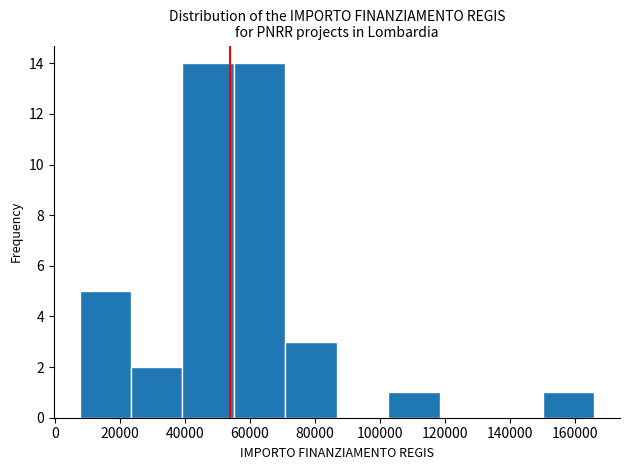

Reading left to right, list every bar in this chart as the range it spans on the x-axis followed by its height. Neither the bar edges nor the heights are printed on the chart, so give them approximately, as read against the axes.

8000 to 24000: 5
24000 to 40000: 2
40000 to 56000: 14
56000 to 70000: 14
70000 to 86000: 3
86000 to 102000: 0
102000 to 118000: 1
118000 to 134000: 0
134000 to 150000: 0
150000 to 166000: 1